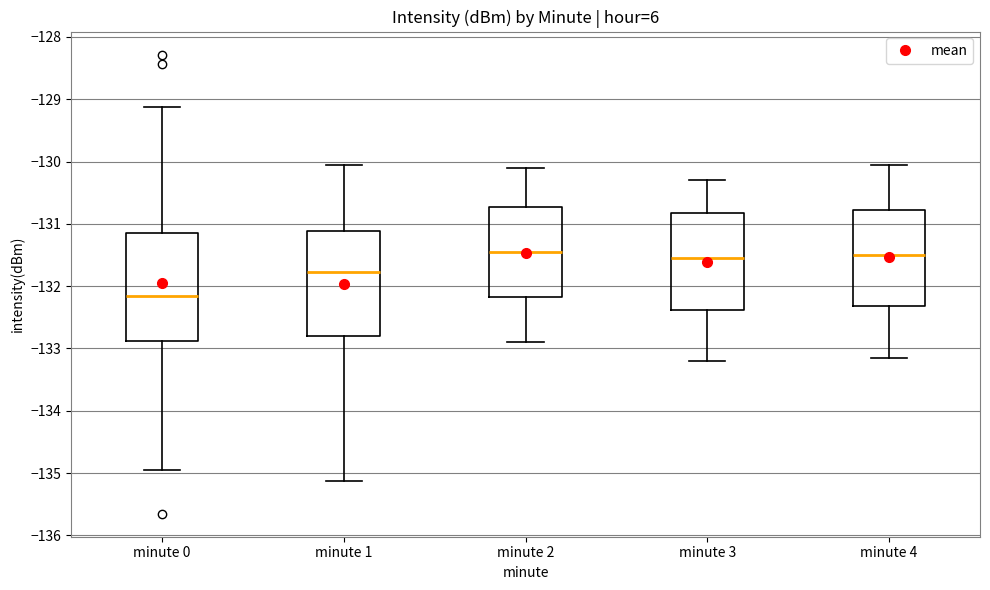

Which box has the lowest median line?

minute 0